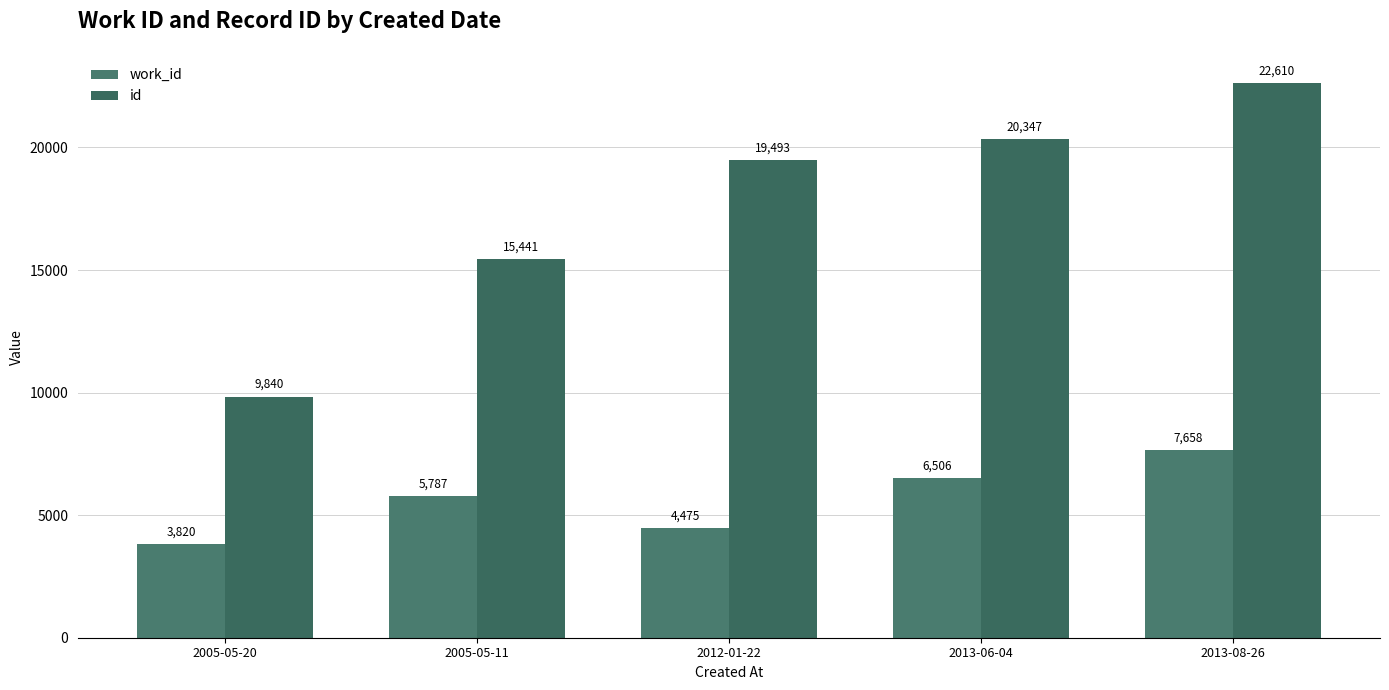

How many categories are shown in the chart?

5